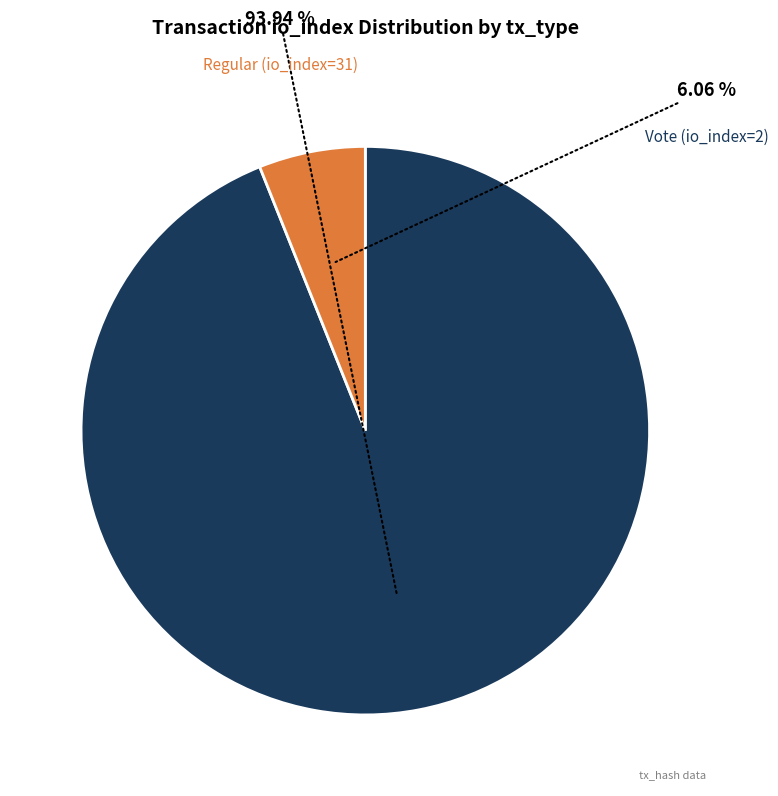

Does Regular (io_index=31) represent more than half of the total?

Yes